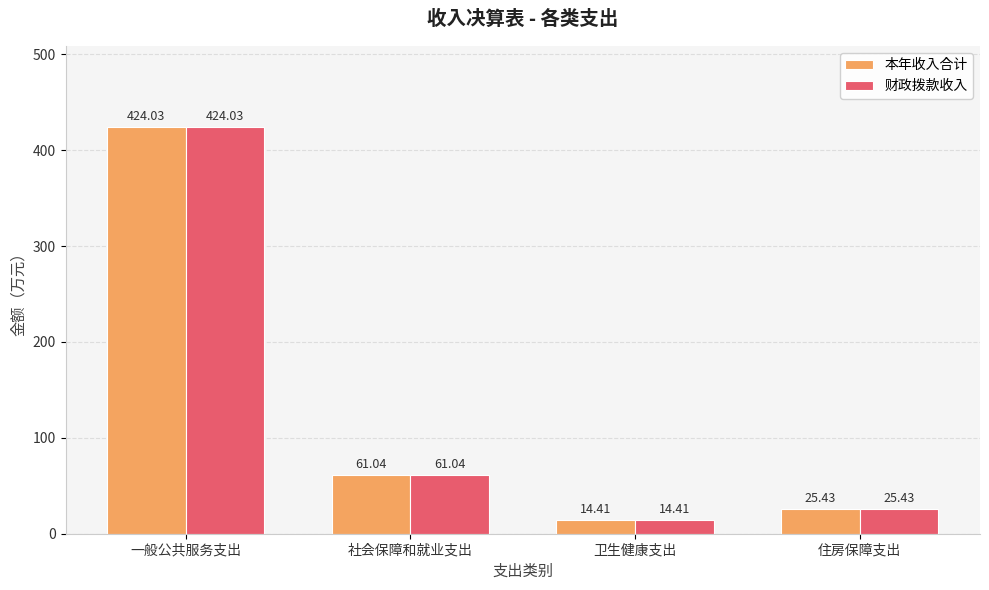

What is the difference between the maximum and minimum values in the 本年收入合计 series?

409.6